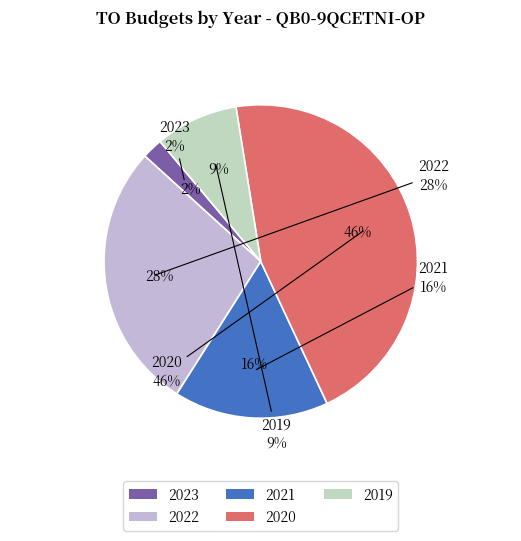

To the nearest percent, what is the difference between the 2022 and 2021 slice percentages?

12%